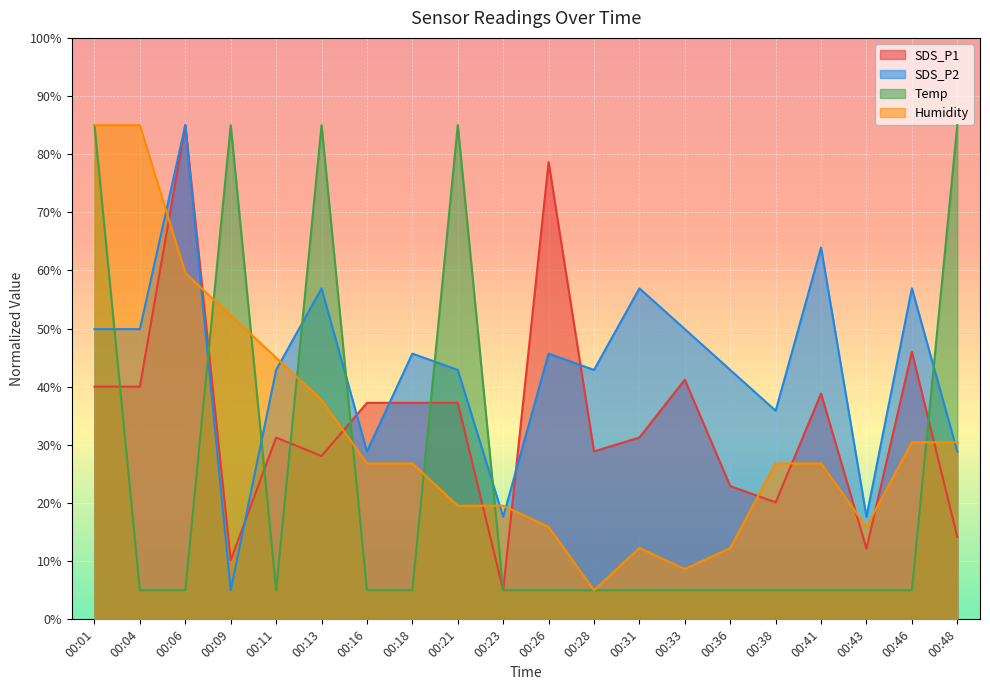

Which series has the largest range (max minus min)?

SDS_P1